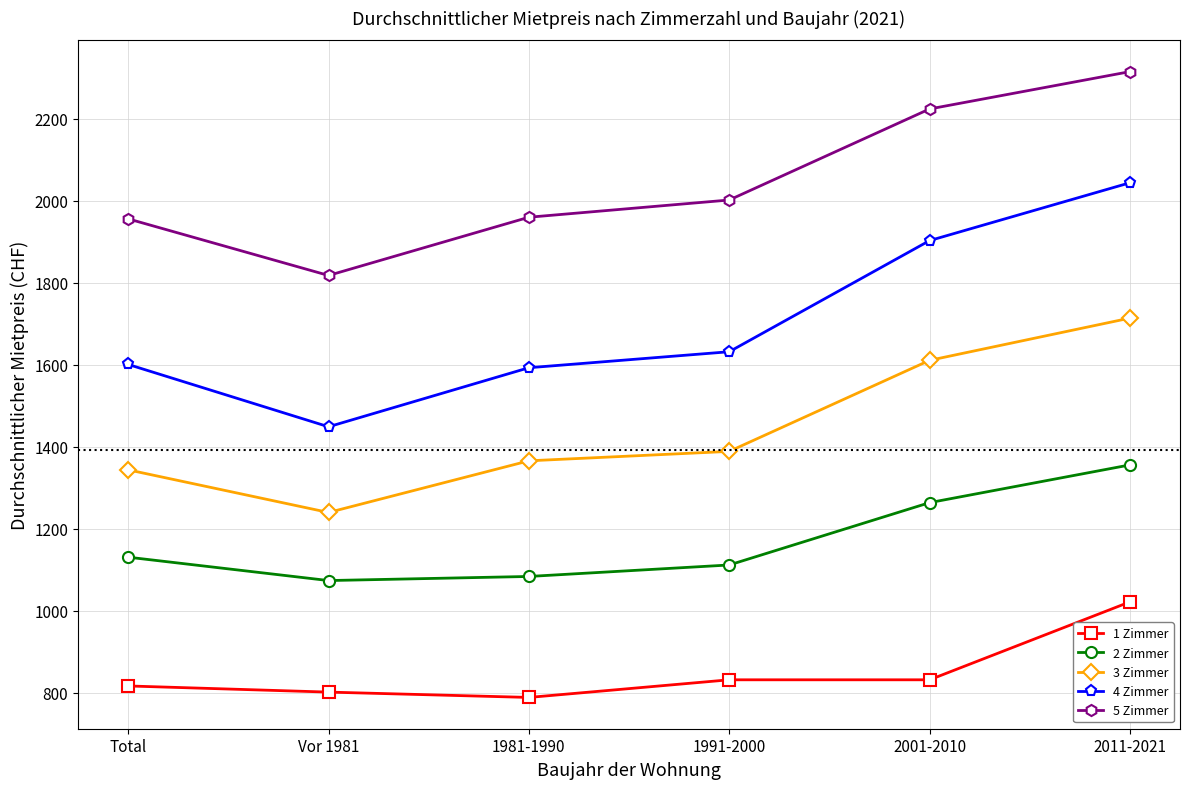

At which category is the sum across all series the highest?

2011-2021